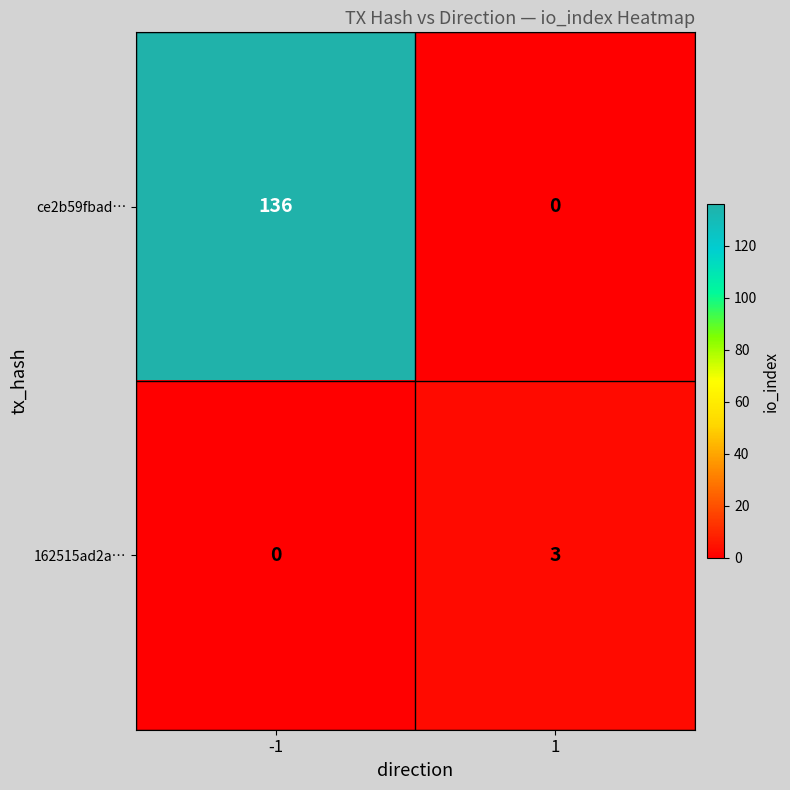

True or false: 162515ad2a… has a value of -1 at -1.

False